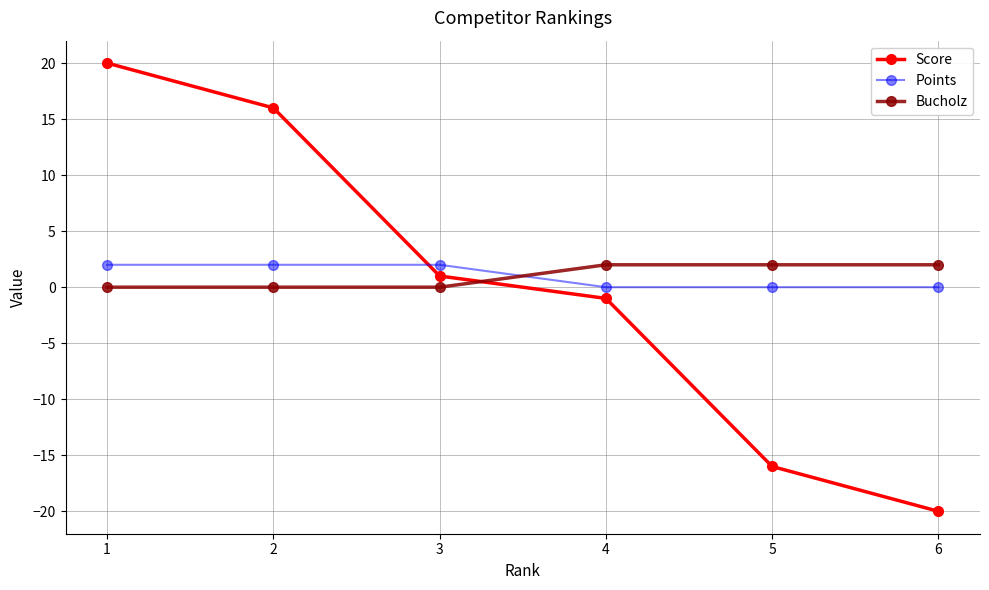

What is the average value of the Points series?

1